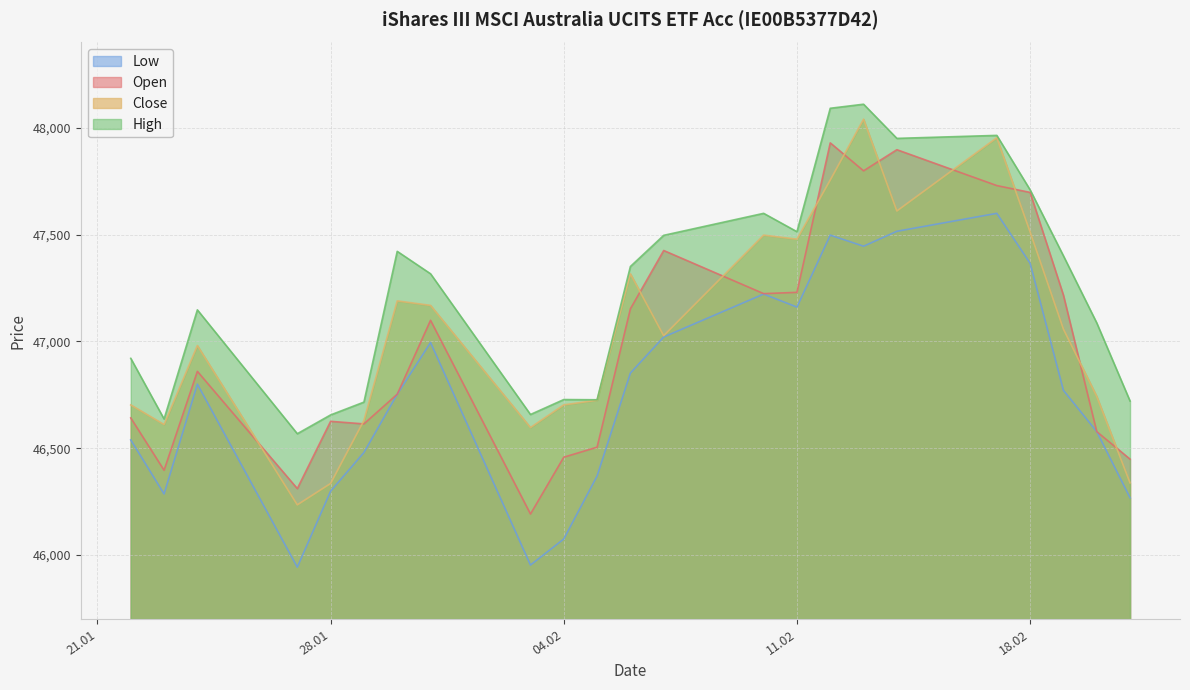

Does the chart have visible grid lines?

Yes